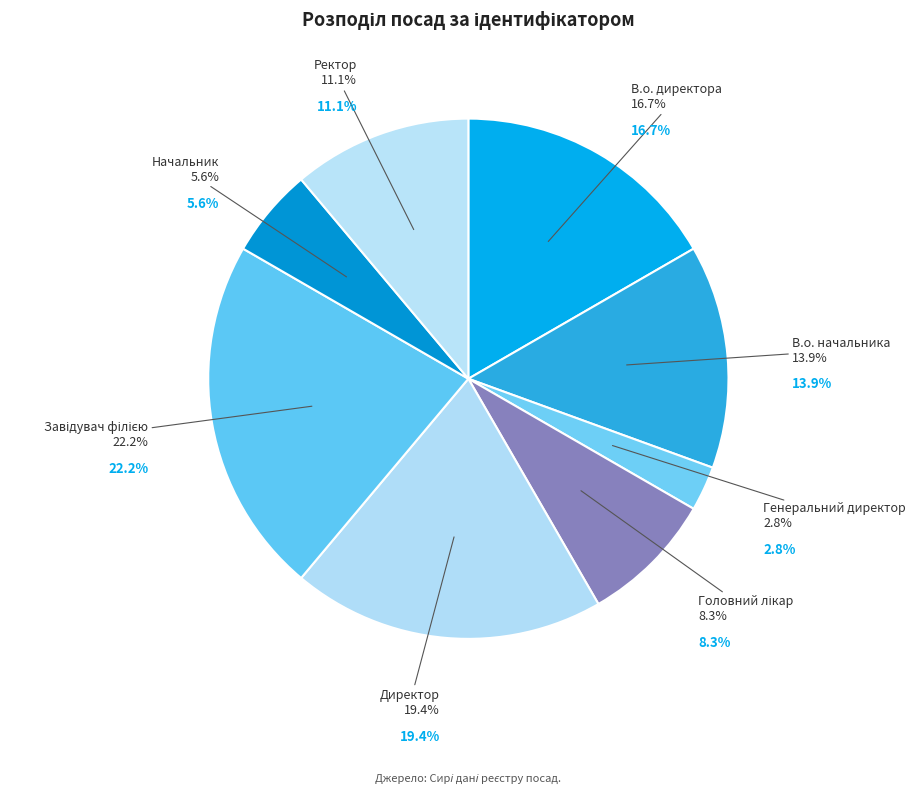

Rank the categories by value from lowest to highest.

Генеральний директор, Начальник, Головний лікар, Ректор, В.о. начальника, В.о. директора, Директор, Завідувач філією